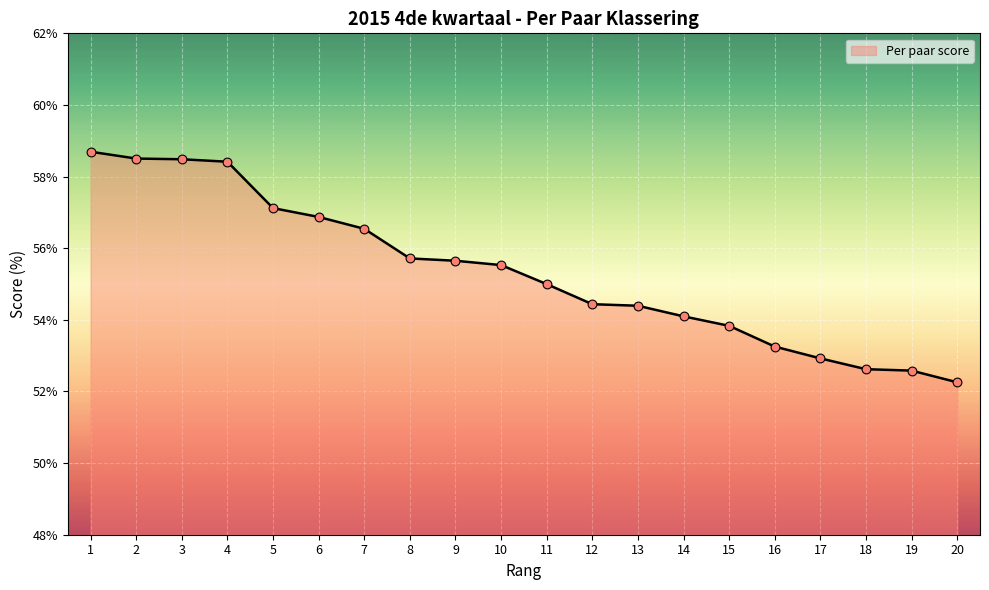

What is the change in value from 4 to 19?

-5.8